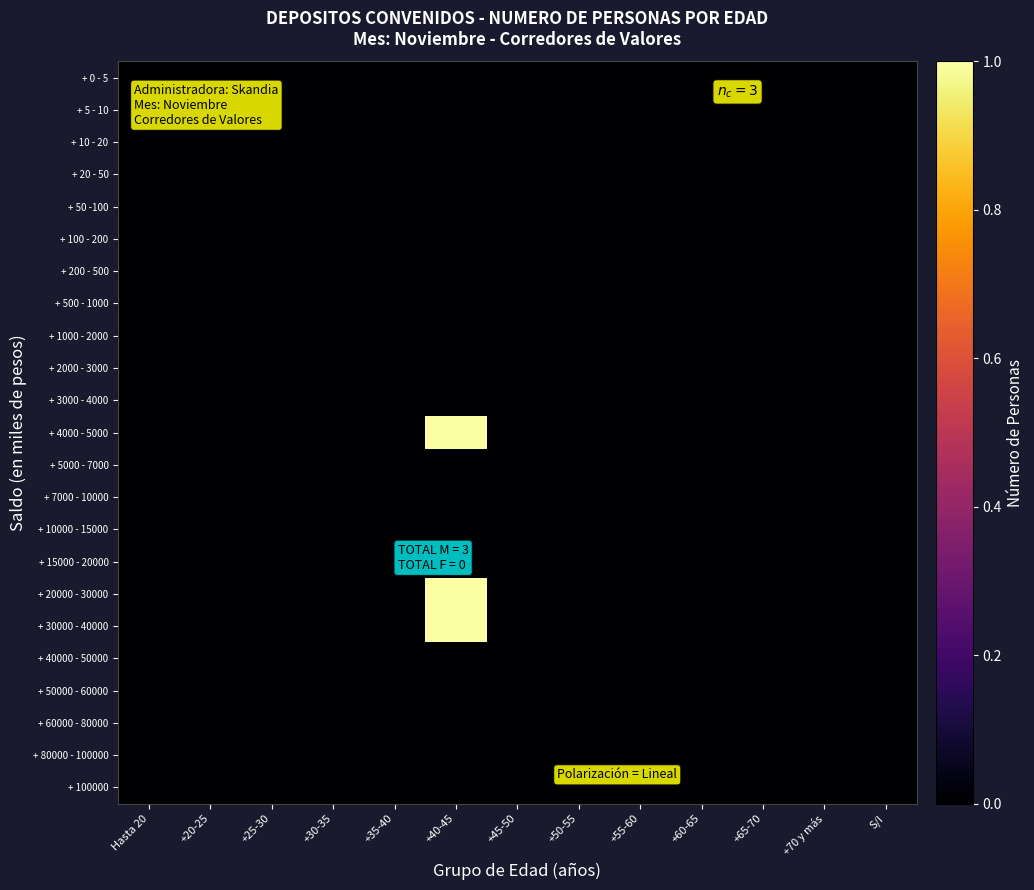

At +55-60, list the series in order from largest to smallest.

+ 0 - 5, + 5 - 10, + 10 - 20, + 20 - 50, + 50 -100, + 100 - 200, + 200 - 500, + 500 - 1000, + 1000 - 2000, + 2000 - 3000, + 3000 - 4000, + 4000 - 5000, + 5000 - 7000, + 7000 - 10000, + 10000 - 15000, + 15000 - 20000, + 20000 - 30000, + 30000 - 40000, + 40000 - 50000, + 50000 - 60000, + 60000 - 80000, + 80000 - 100000, + 100000